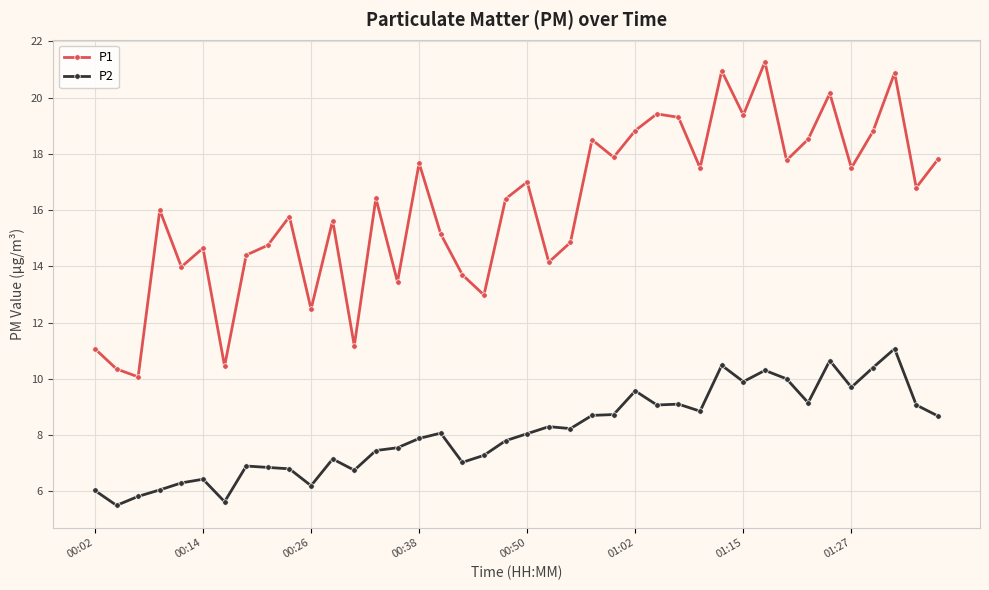

What is the average value of the P2 series?

8.1